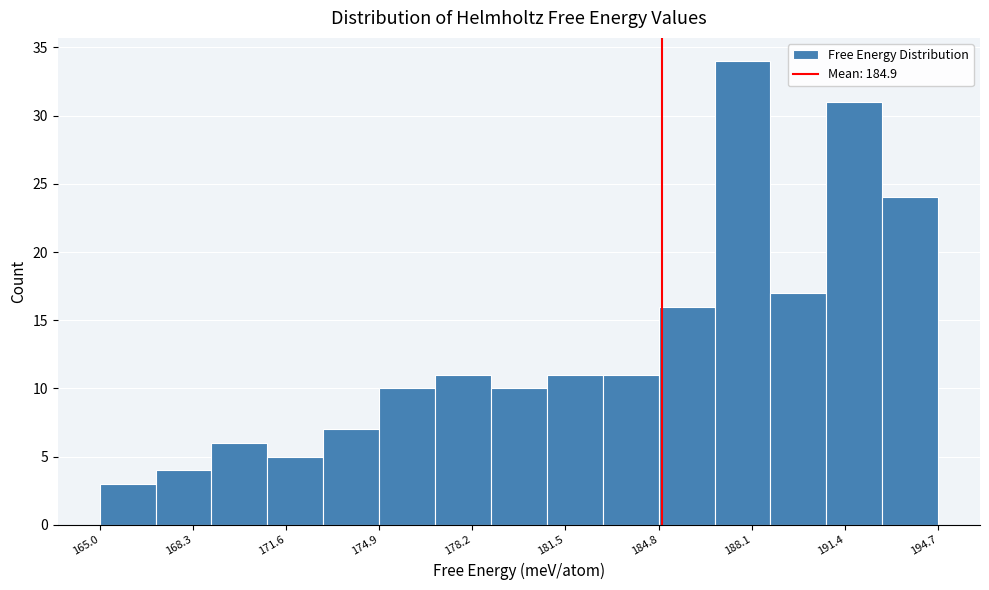

Around what value on the x-axis is the tallest bar? Give the approximate position of its centre, as read against the axis.

188.0